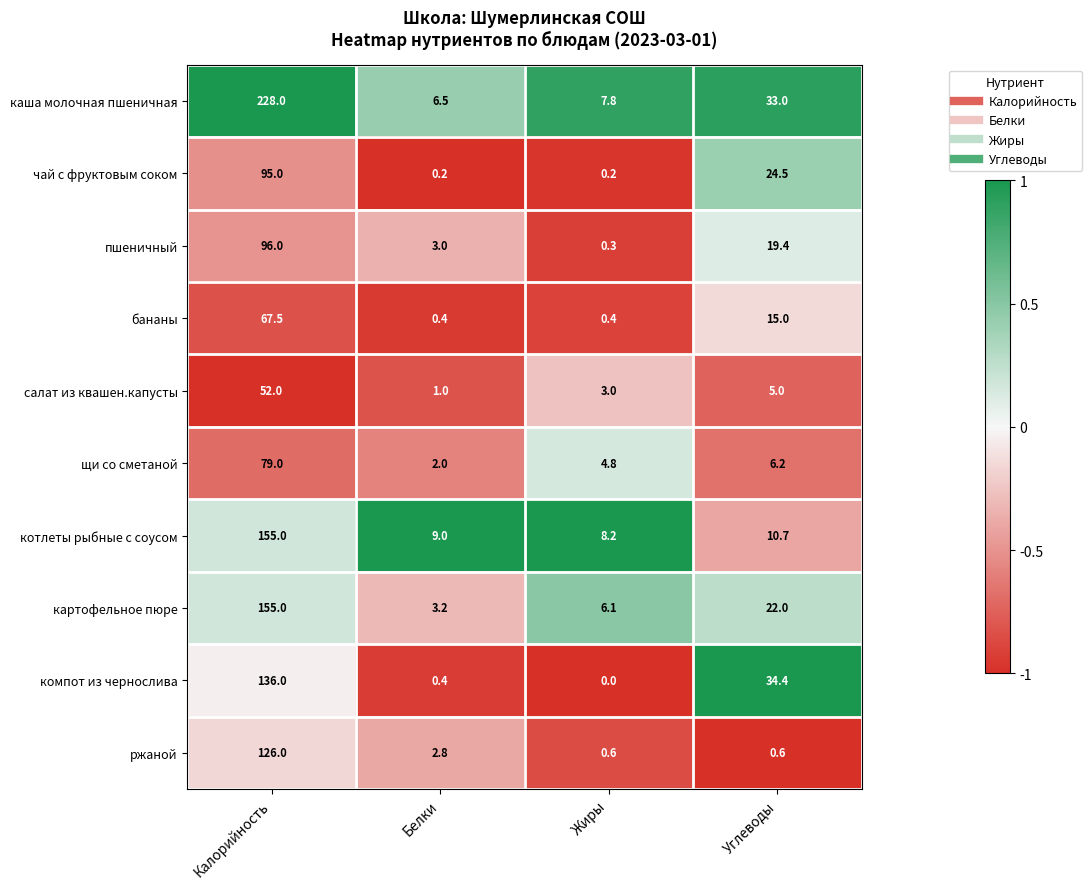

The value of чай с фруктовым соком at Углеводы is 17.1. True or false?

False